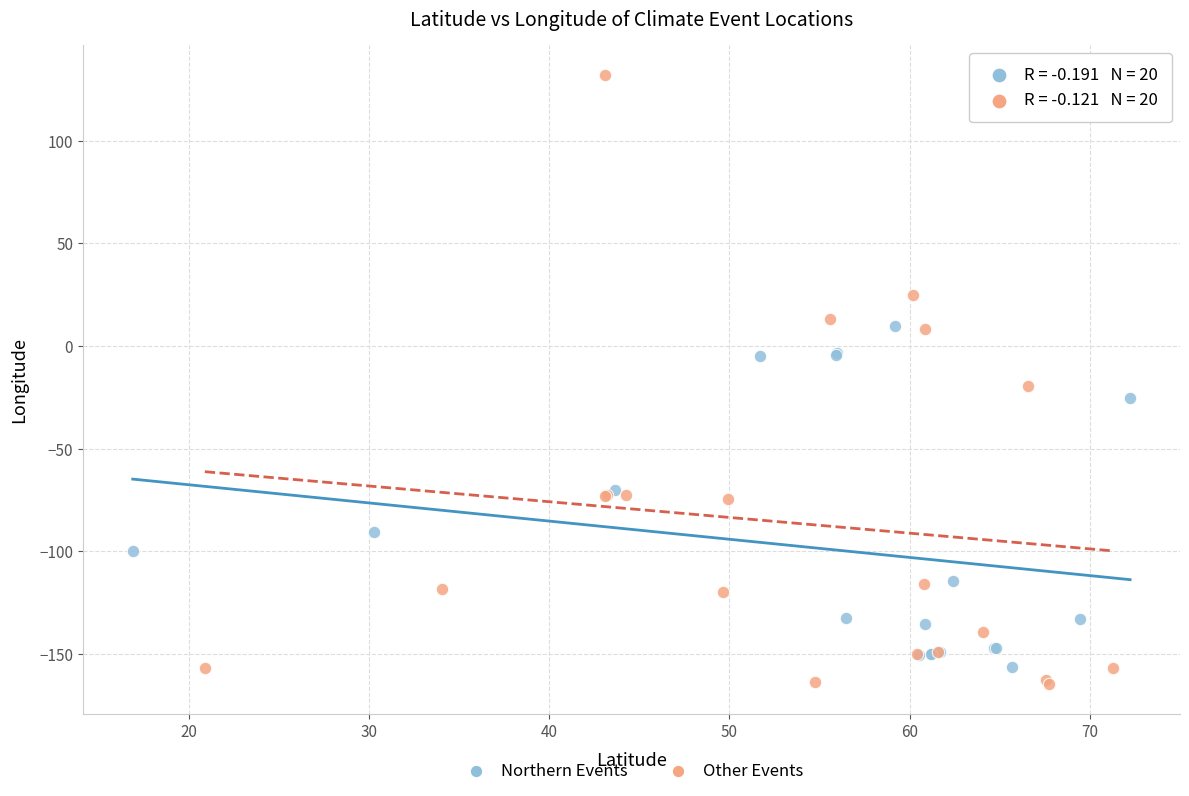

Which series has the largest Y range (max minus min)?

Other Events